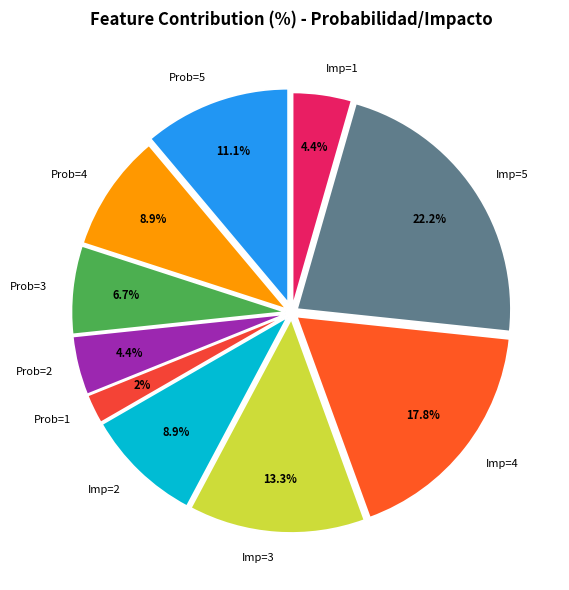

What percentage is NOT represented by Imp=2?

91.1%